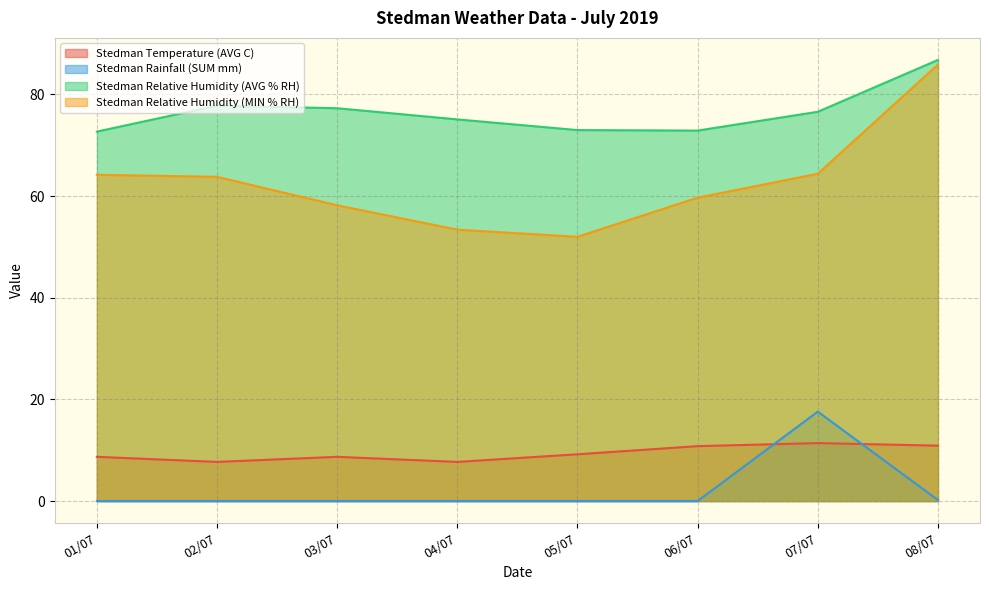

List the series in order of their peak value, lowest first.

Stedman Temperature (AVG C), Stedman Rainfall (SUM mm), Stedman Relative Humidity (MIN % RH), Stedman Relative Humidity (AVG % RH)